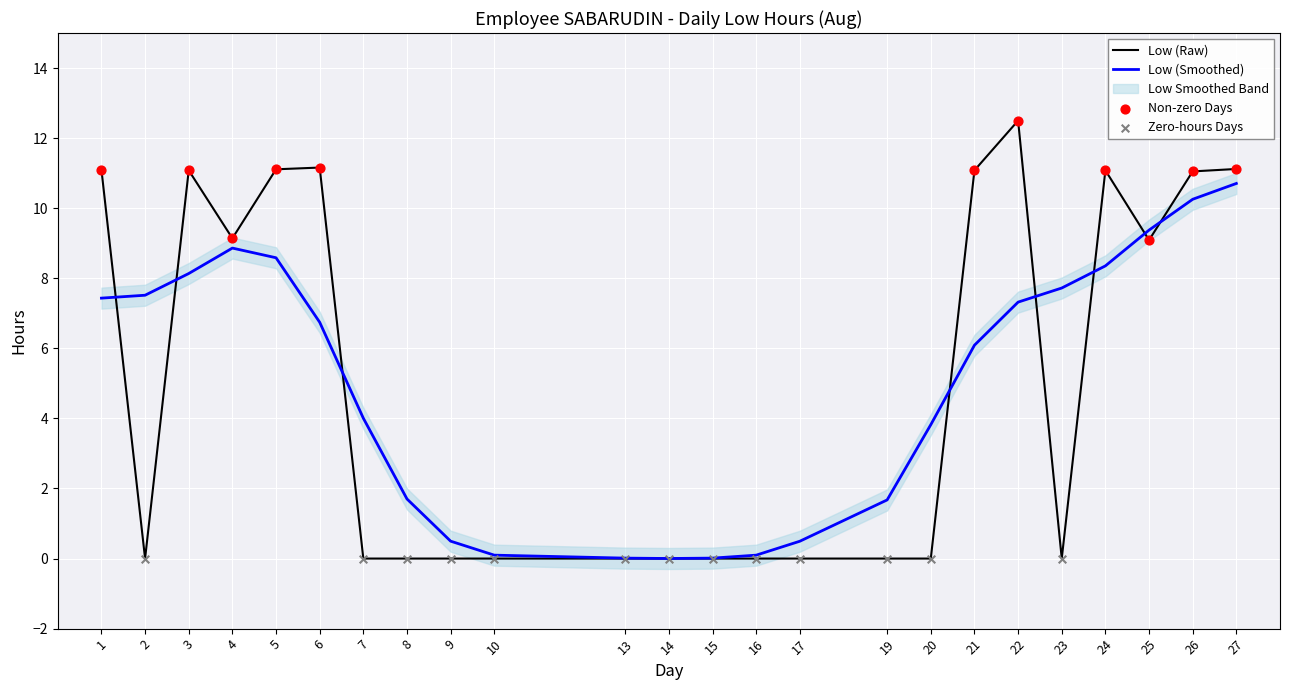

Which has a higher value, 2 or 19?

2